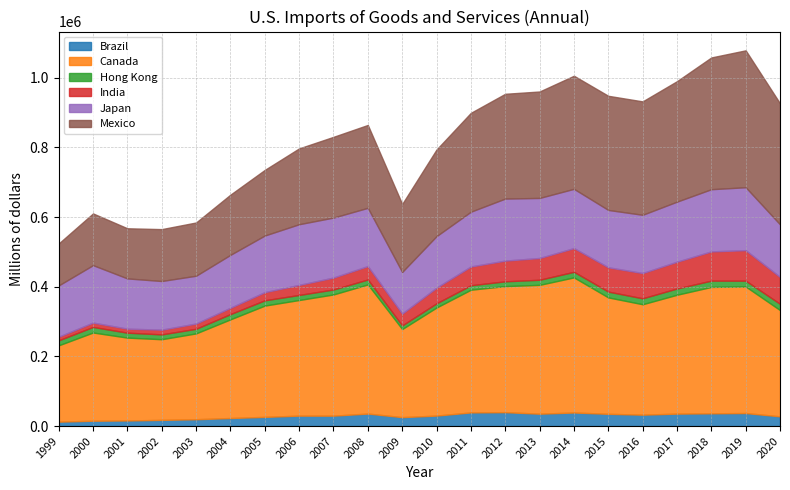

Where is the first local maximum for Hong Kong?

2000